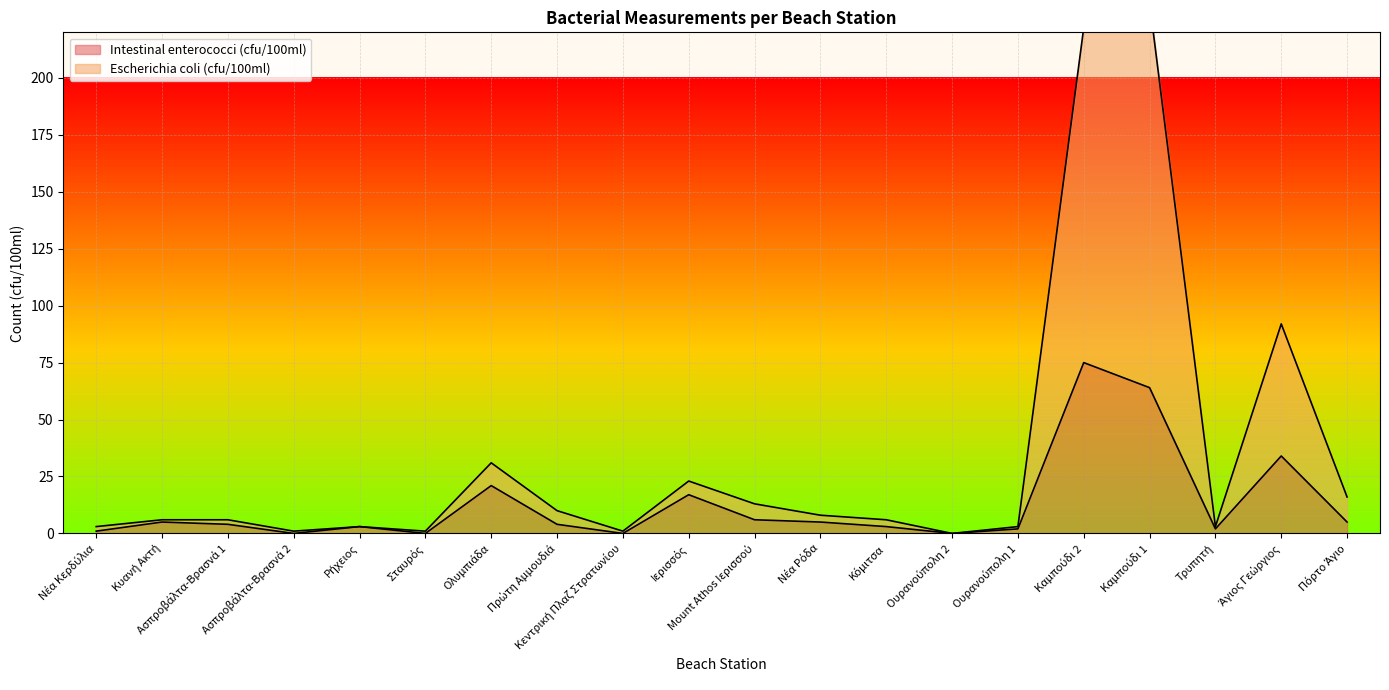

Which label corresponds to the smallest value in the chart?

Ασπροβάλτα-Βρασνά 2